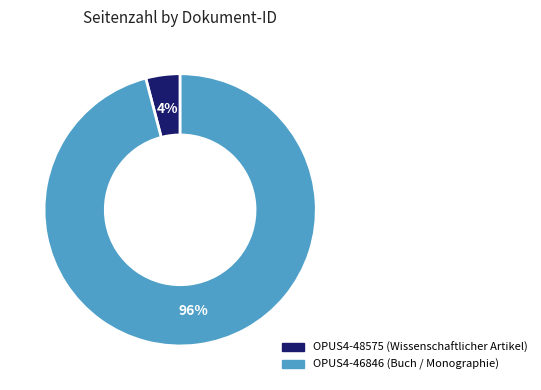

Count the number of slices in the pie.

2